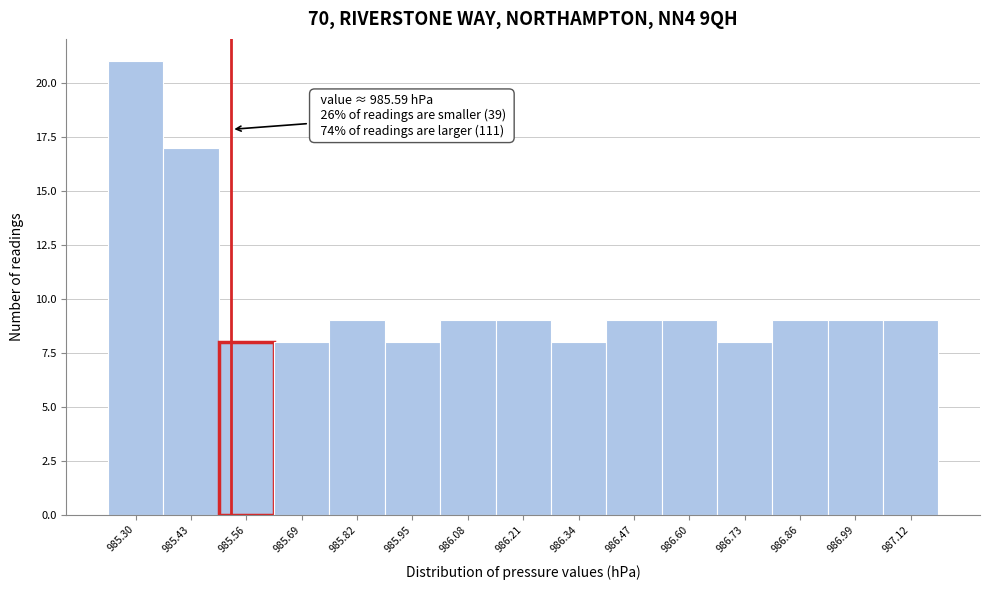

Reading left to right, transcribe all the data shown in this chart.

985.30=21	985.43=17	985.56=8	985.69=8	985.82=9	985.95=8	986.08=9	986.21=9	986.34=8	986.47=9	986.60=9	986.73=8	986.86=9	986.99=9	987.12=9